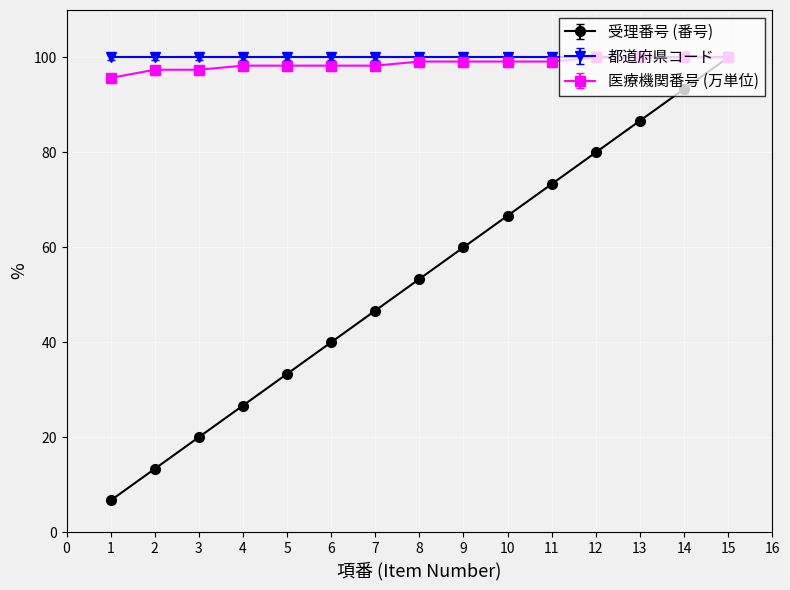

What are all the series names shown in the legend?

受理番号 (番号), 都道府県コード, 医療機関番号 (万単位)